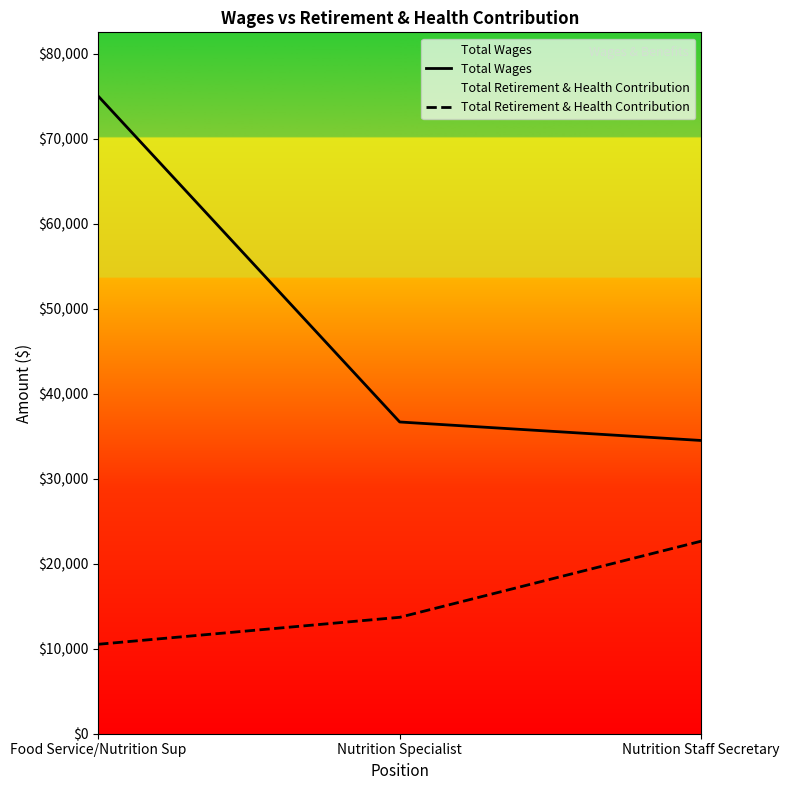

Rank the categories by Total Wages value from lowest to highest.

Nutrition Staff Secretary, Nutrition Specialist, Food Service/Nutrition Sup